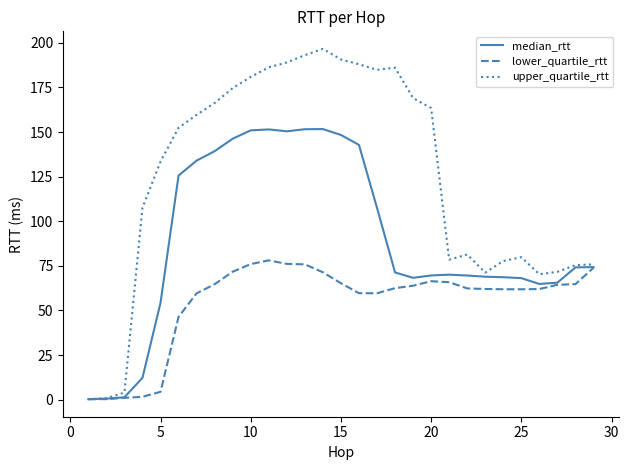

What is the smallest value displayed?

0.2